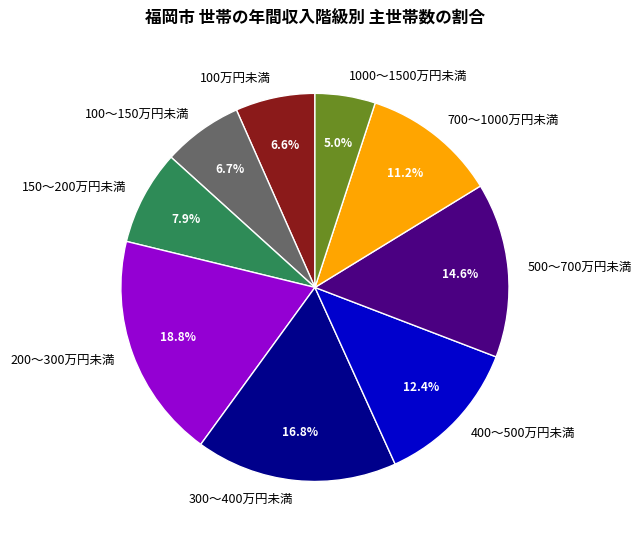

What is the ratio of the value at 300～400万円未満 to the value at 700～1000万円未満?

1.5